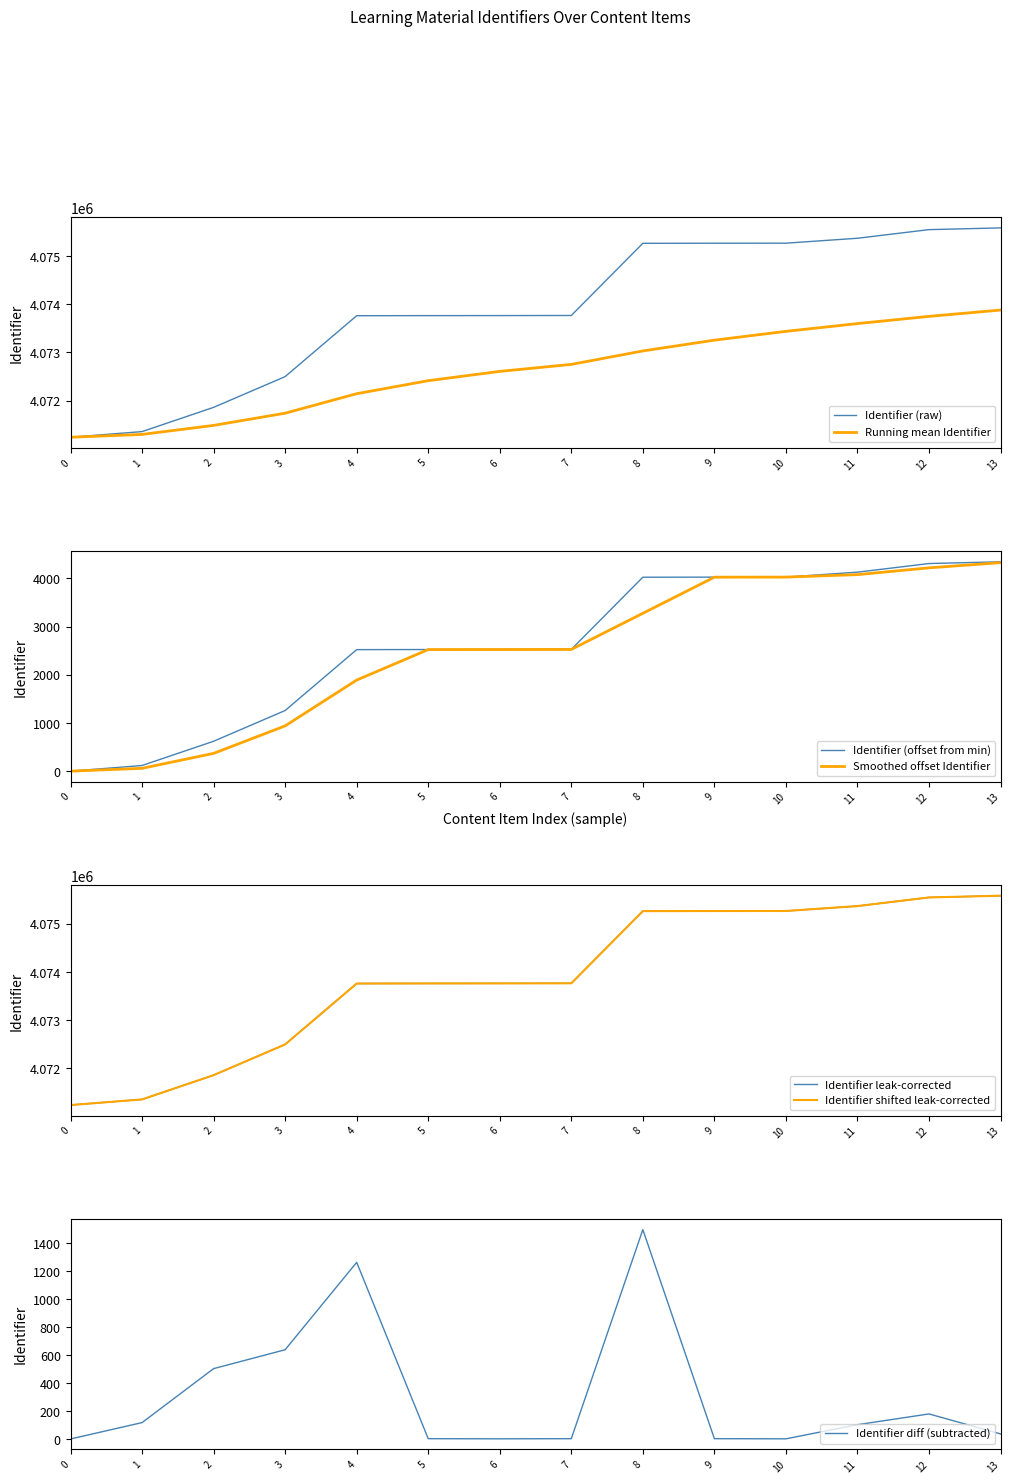

The value of Identifier (raw) at 10 is 4075267.0. True or false?

True